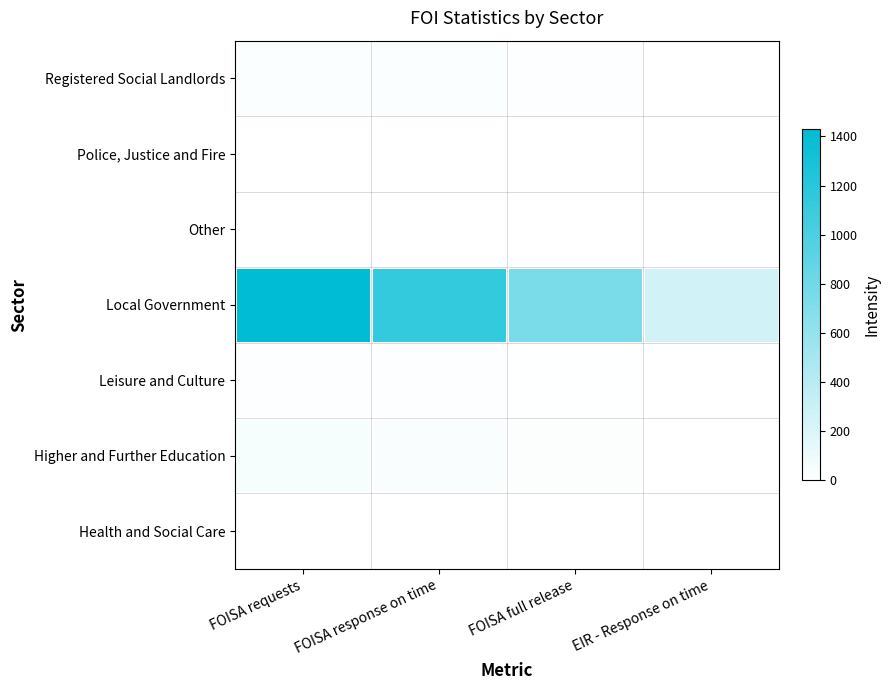

Reading right to left, extract all data points from this chart.

Health and Social Care: EIR - Response on time=0	FOISA full release=1	FOISA response on time=4	FOISA requests=4
Higher and Further Education: EIR - Response on time=0	FOISA full release=20	FOISA response on time=39	FOISA requests=51
Leisure and Culture: EIR - Response on time=1	FOISA full release=11	FOISA response on time=13	FOISA requests=13
Local Government: EIR - Response on time=257	FOISA full release=741	FOISA response on time=1135	FOISA requests=1429
Other: EIR - Response on time=0	FOISA full release=1	FOISA response on time=1	FOISA requests=1
Police, Justice and Fire: EIR - Response on time=0	FOISA full release=0	FOISA response on time=0	FOISA requests=0
Registered Social Landlords: EIR - Response on time=0	FOISA full release=14	FOISA response on time=23	FOISA requests=23